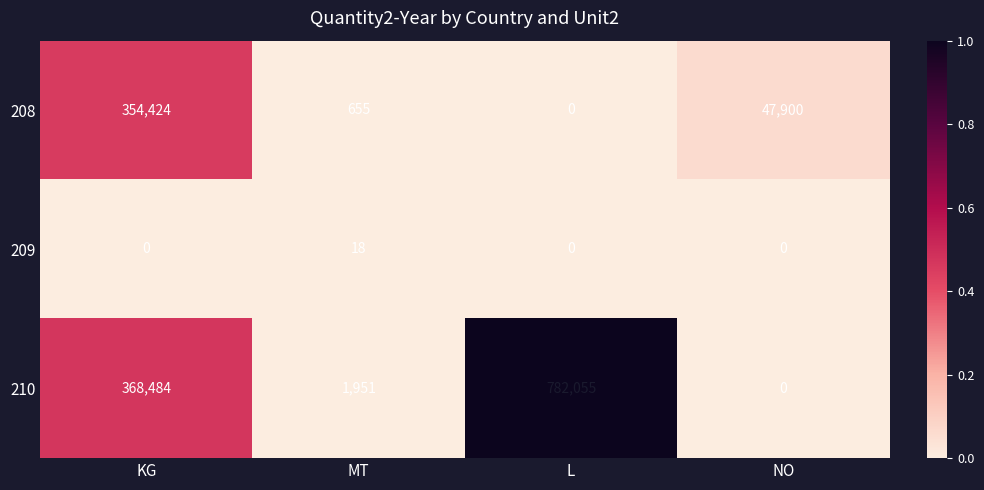

What is the highest value of the 208 series?

354424